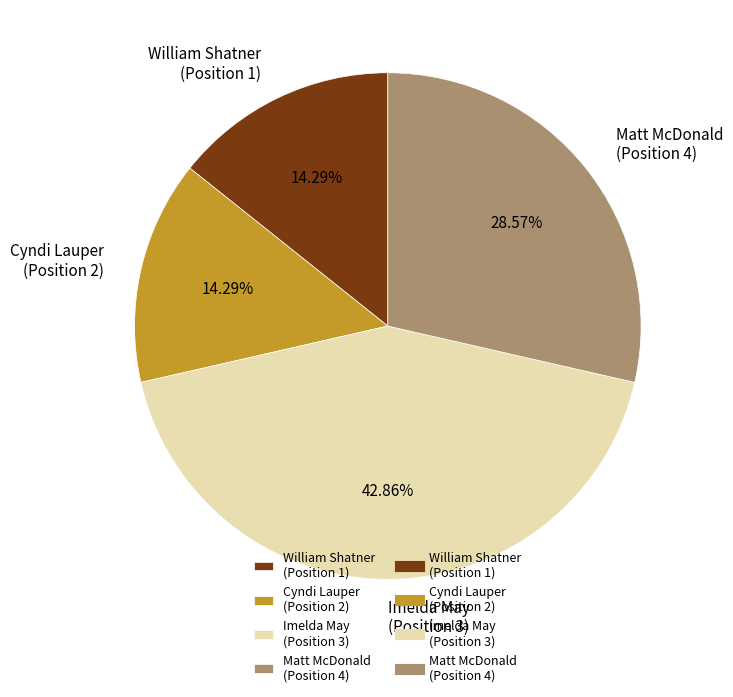

How many slices are in this pie chart?

4